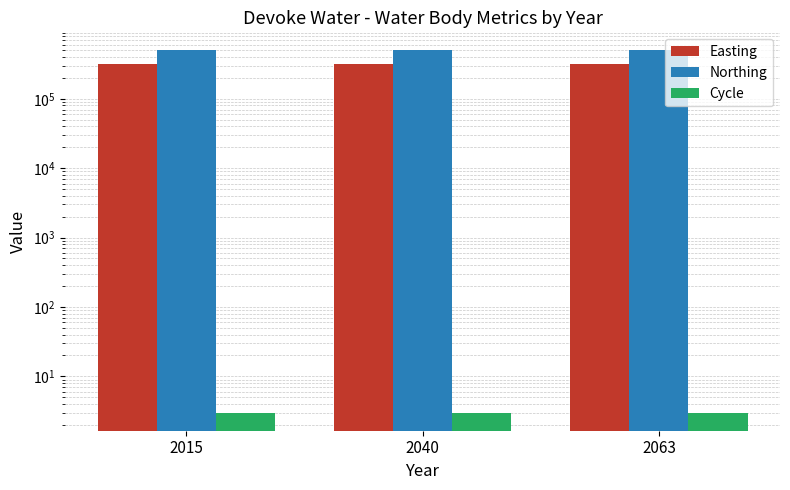

Which series has the largest total across all categories?

Northing